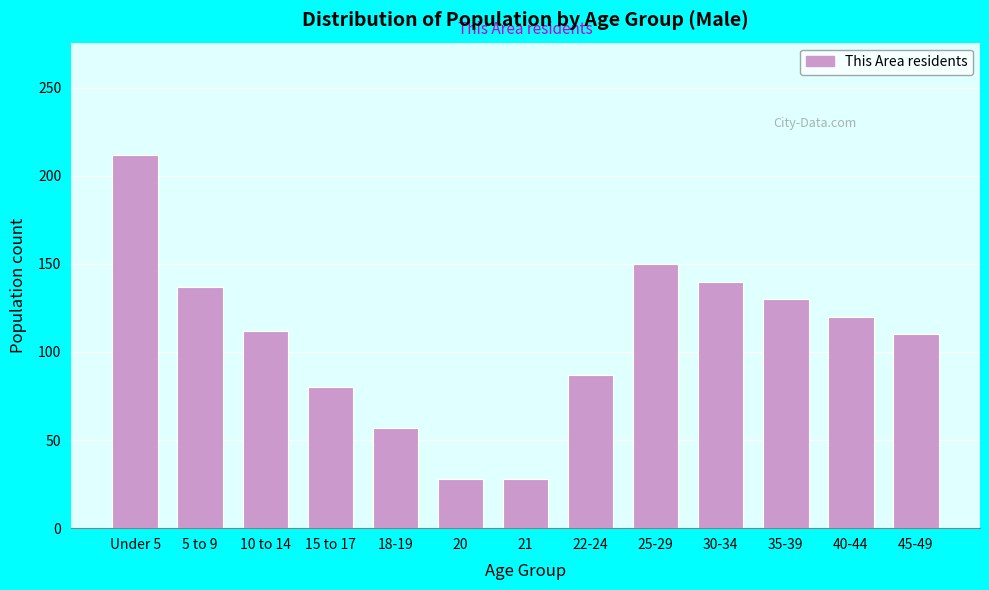

Reading right to left, list all the values displayed in this chart.

45-49=110	40-44=120	35-39=130	30-34=140	25-29=150	22-24=87	21=28	20=28	18-19=57	15 to 17=80	10 to 14=112	5 to 9=137	Under 5=212